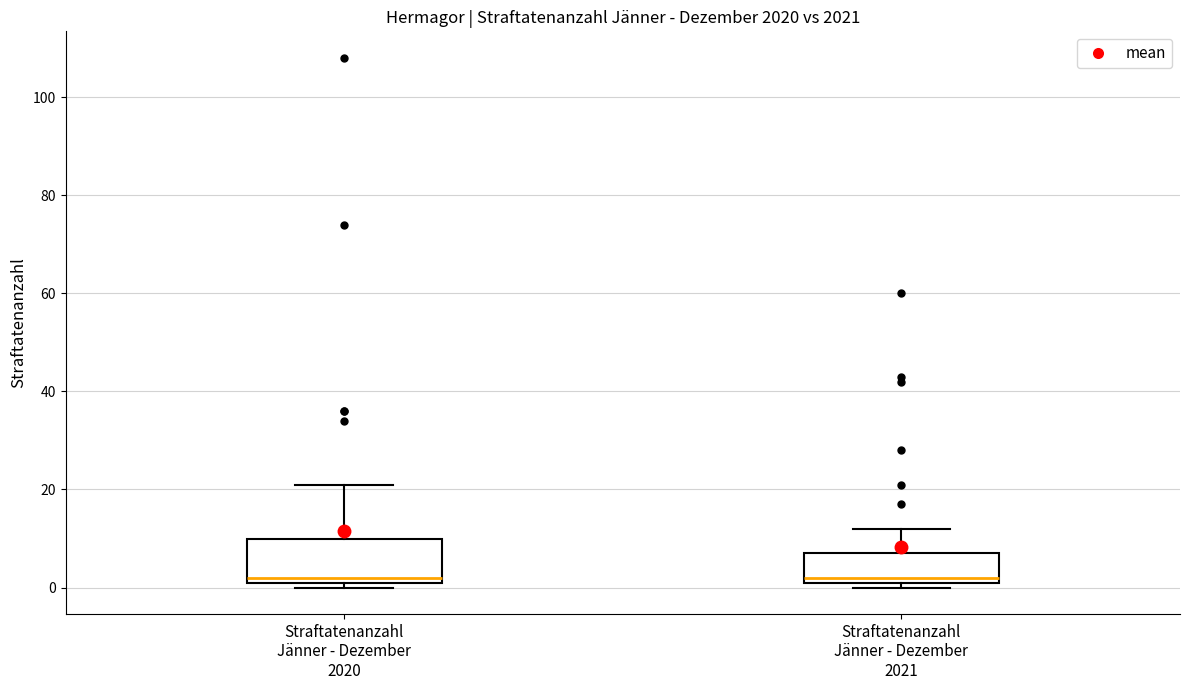

Reading left to right, read every box against the y-axis: the position of its median line, the range the box covers, and the ends of its whiskers. The values are not printed on the chart, so give them approximately, as read against the axis.

Straftatenanzahl Jänner - Dezember 2020: median 2 (just above the box's lower edge), box 2 to 10, whiskers 0 to 22
Straftatenanzahl Jänner - Dezember 2021: median 2 (just above the box's lower edge), box 2 to 8, whiskers 0 to 12